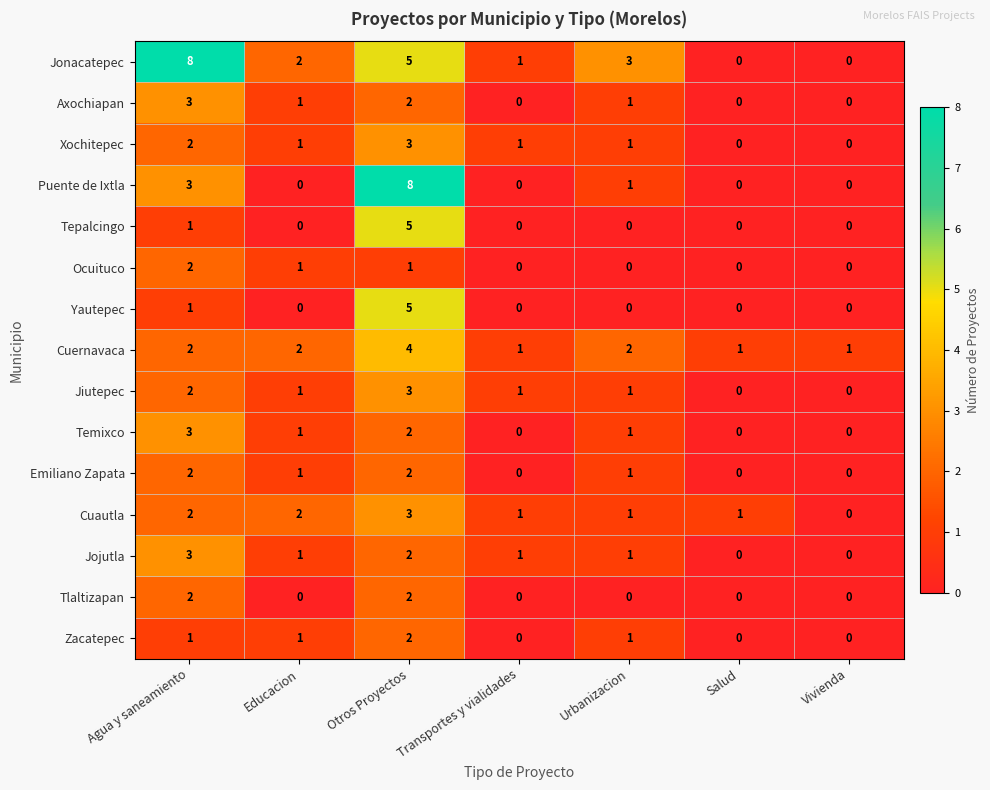

Count the number of data series in this chart.

15